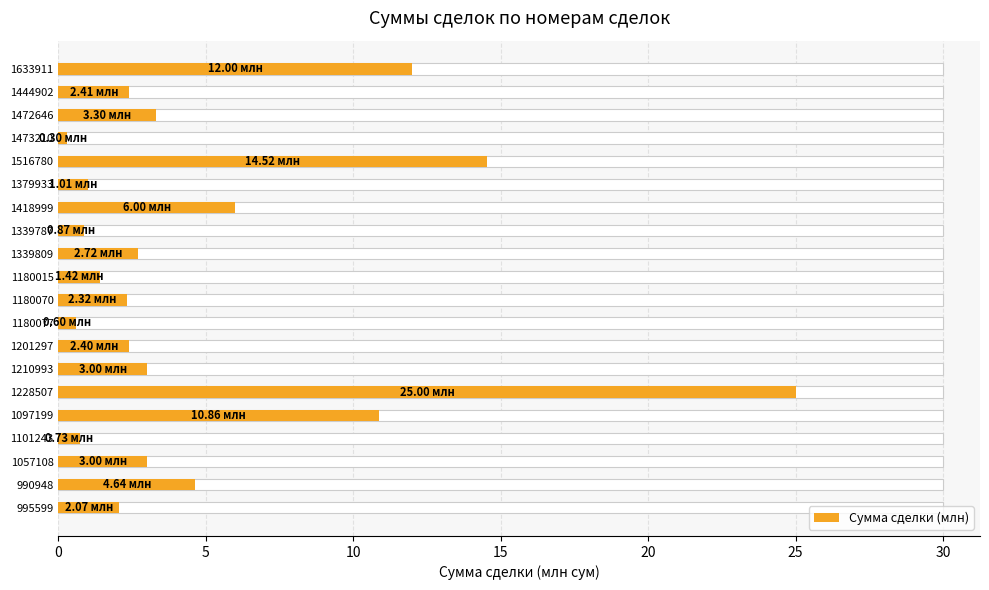

Reading left to right, list all the values displayed in this chart.

2.1	4.6	3.0	0.7	10.9	25.0	3.0	2.4	0.6	2.3	1.4	2.7	0.9	6.0	1.0	14.5	0.3	3.3	2.4	12.0